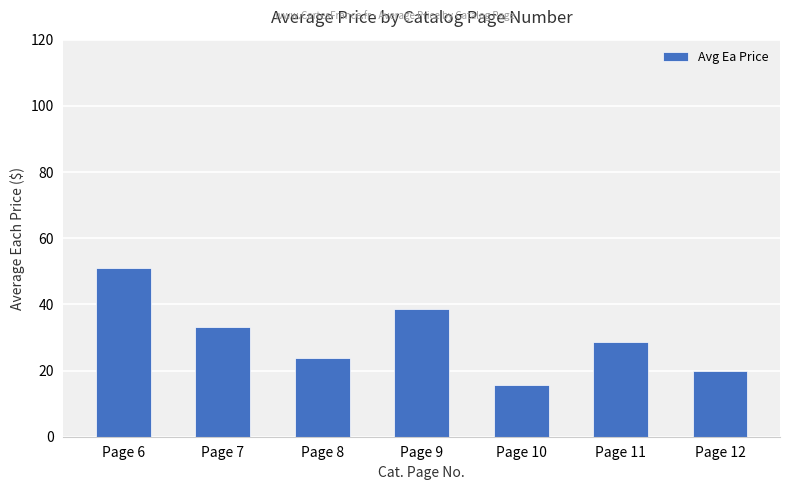

At which category does the chart reach its minimum across all series?

Page 10